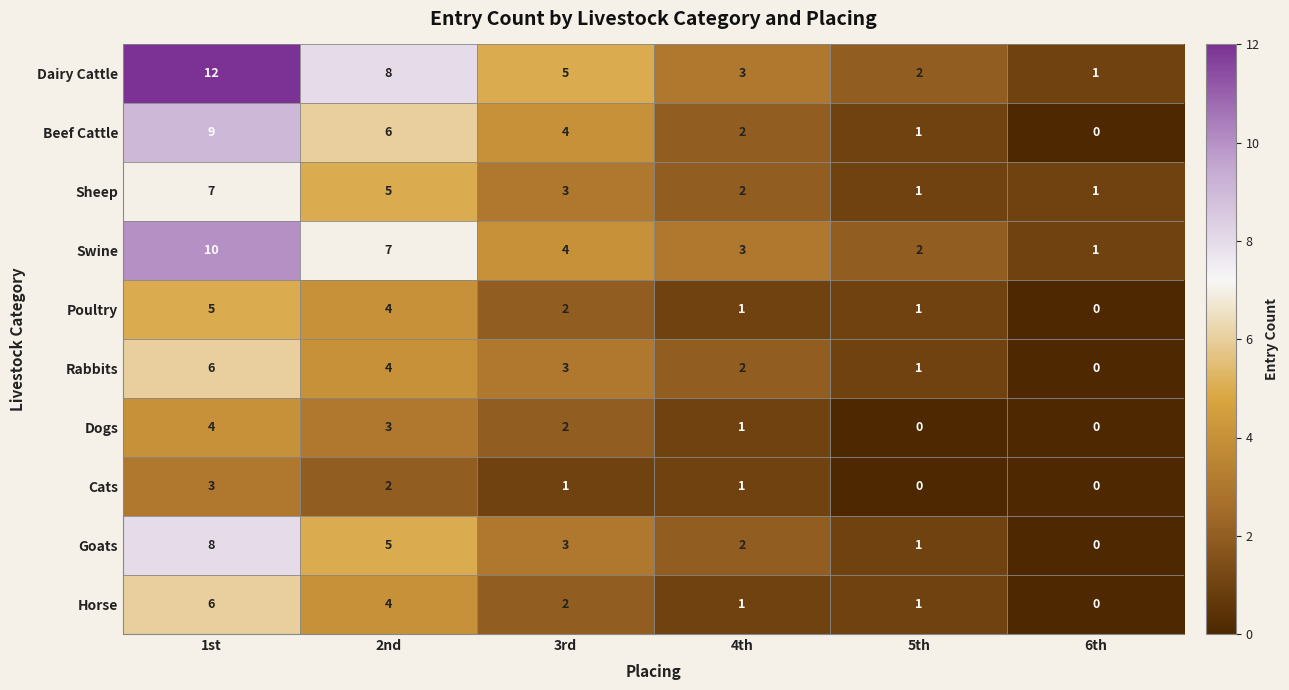

What is the maximum value shown in the chart?

12